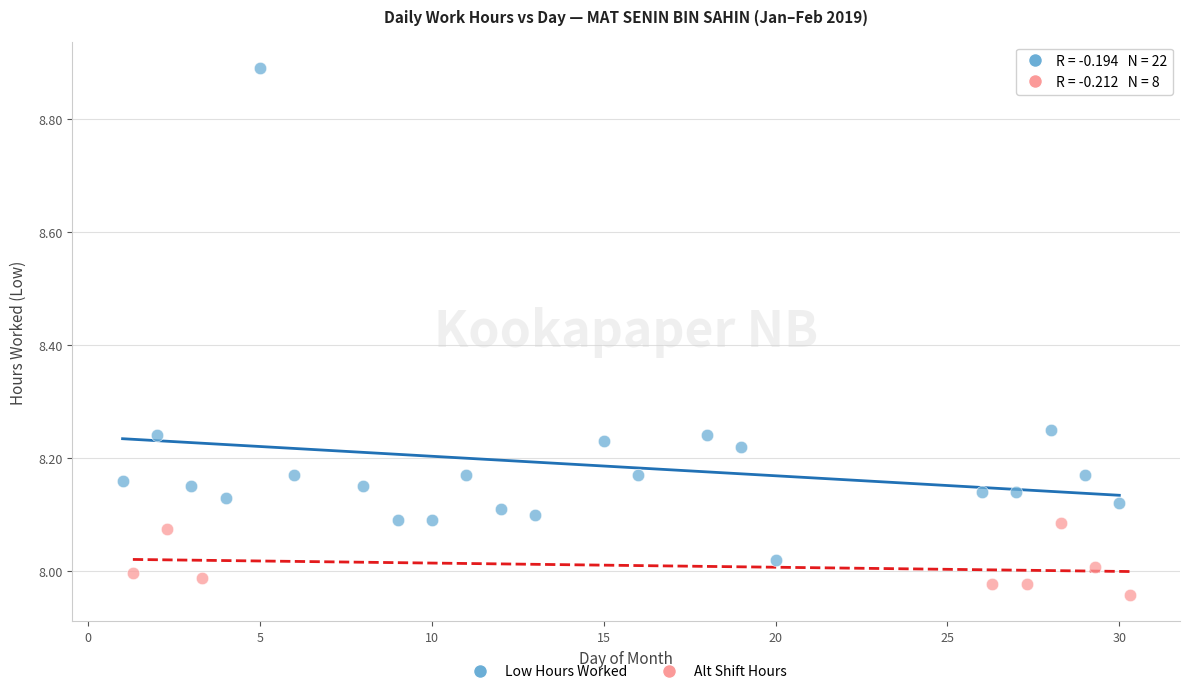

Which series reaches the maximum Y coordinate?

Low Hours Worked